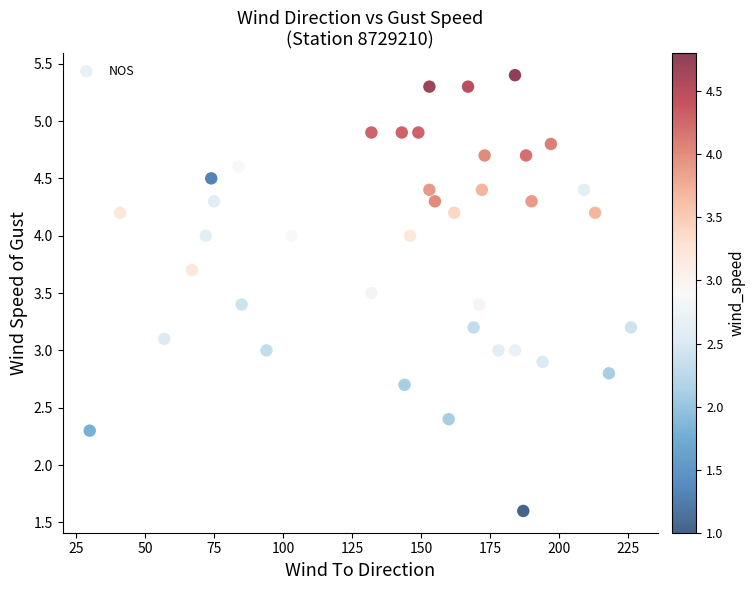

What is the range of Y values (max minus min)?

3.8